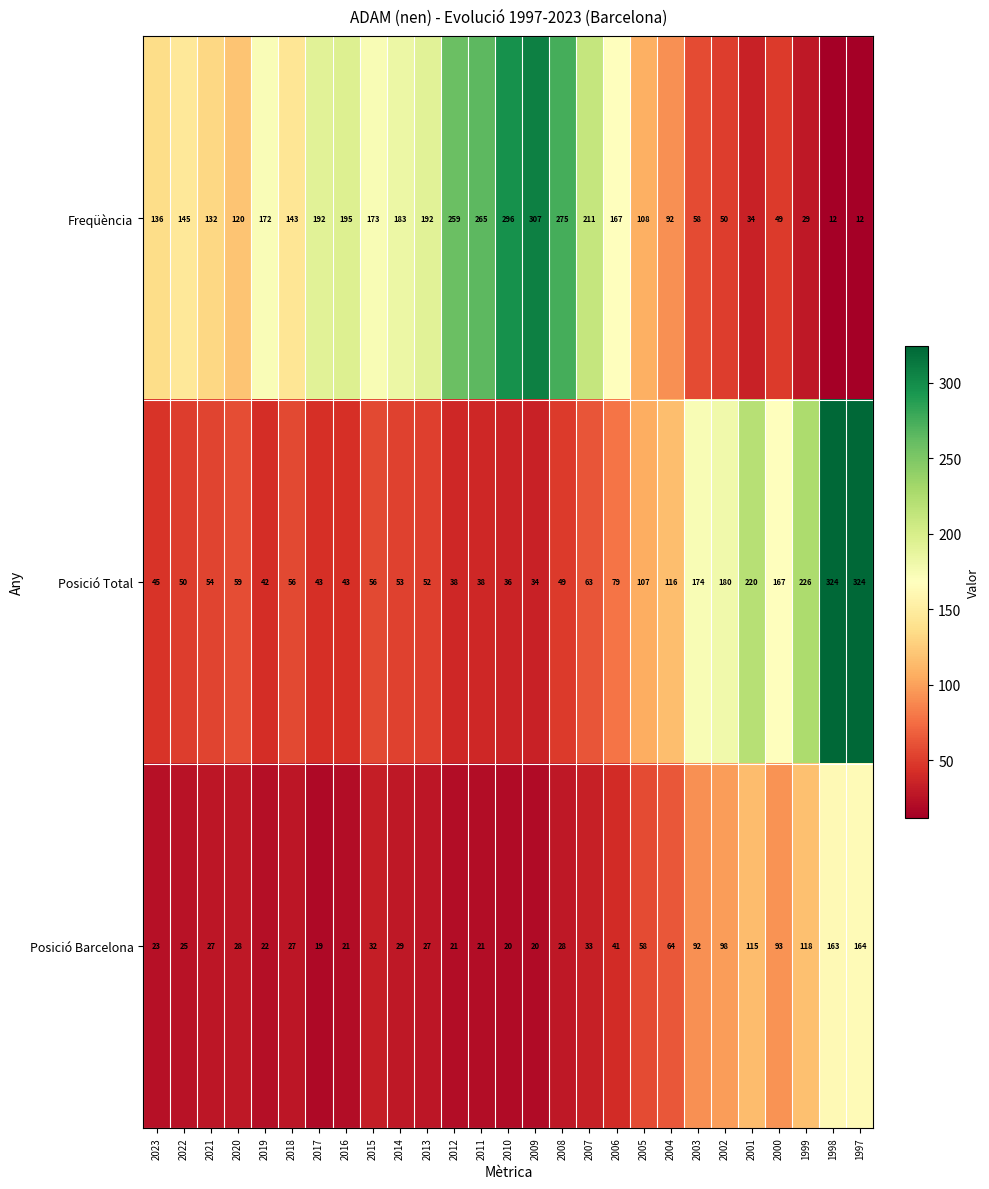

At which category is the sum across all series the highest?

1997